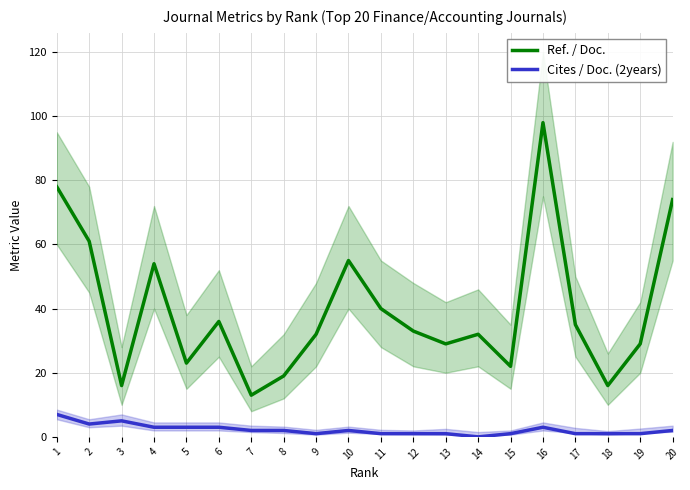

How many series are shown in this chart?

2